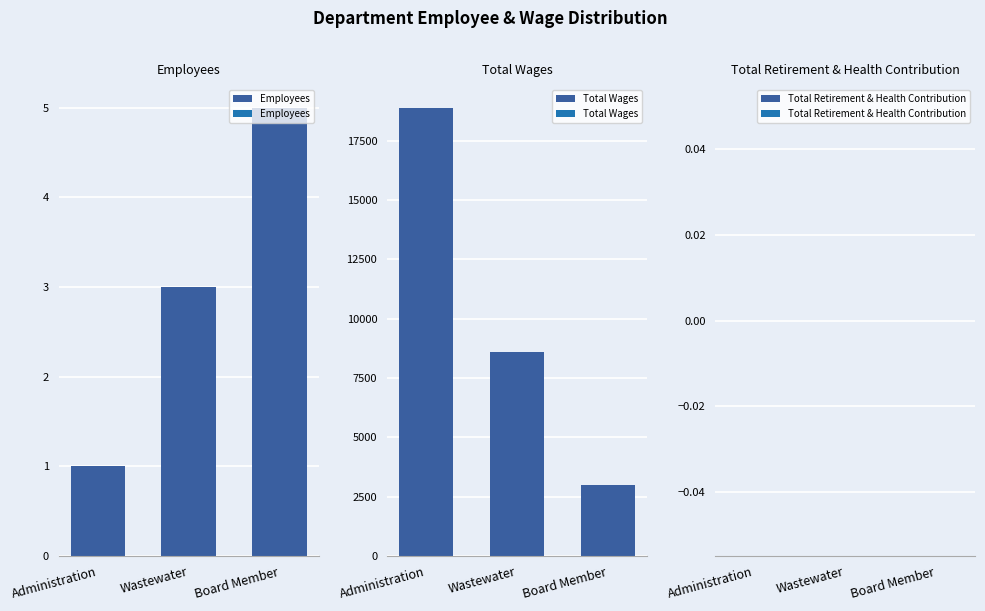

At which label is Employees closest to 3?

Wastewater